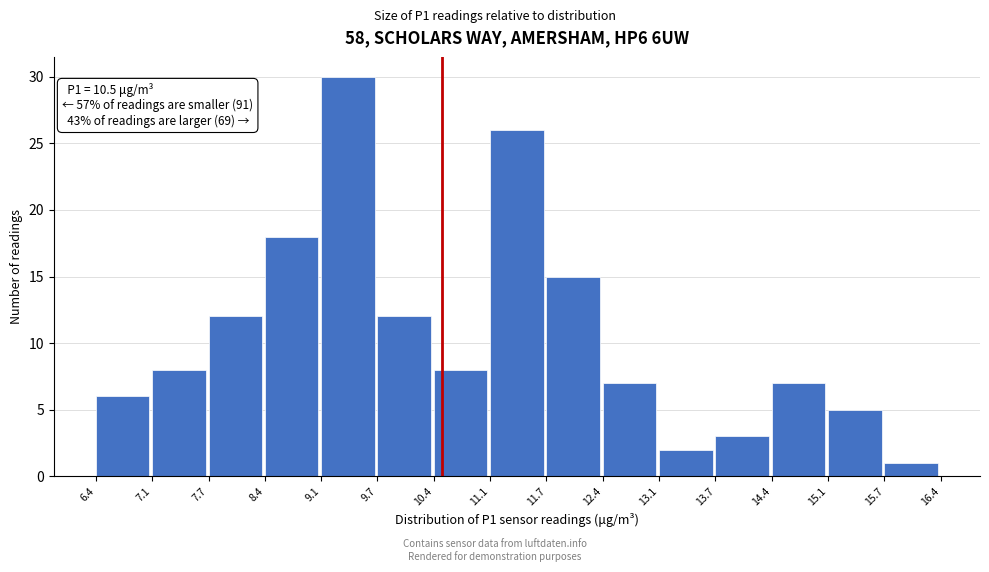

Which range on the x-axis has the tallest bar?

9.1 to 9.7